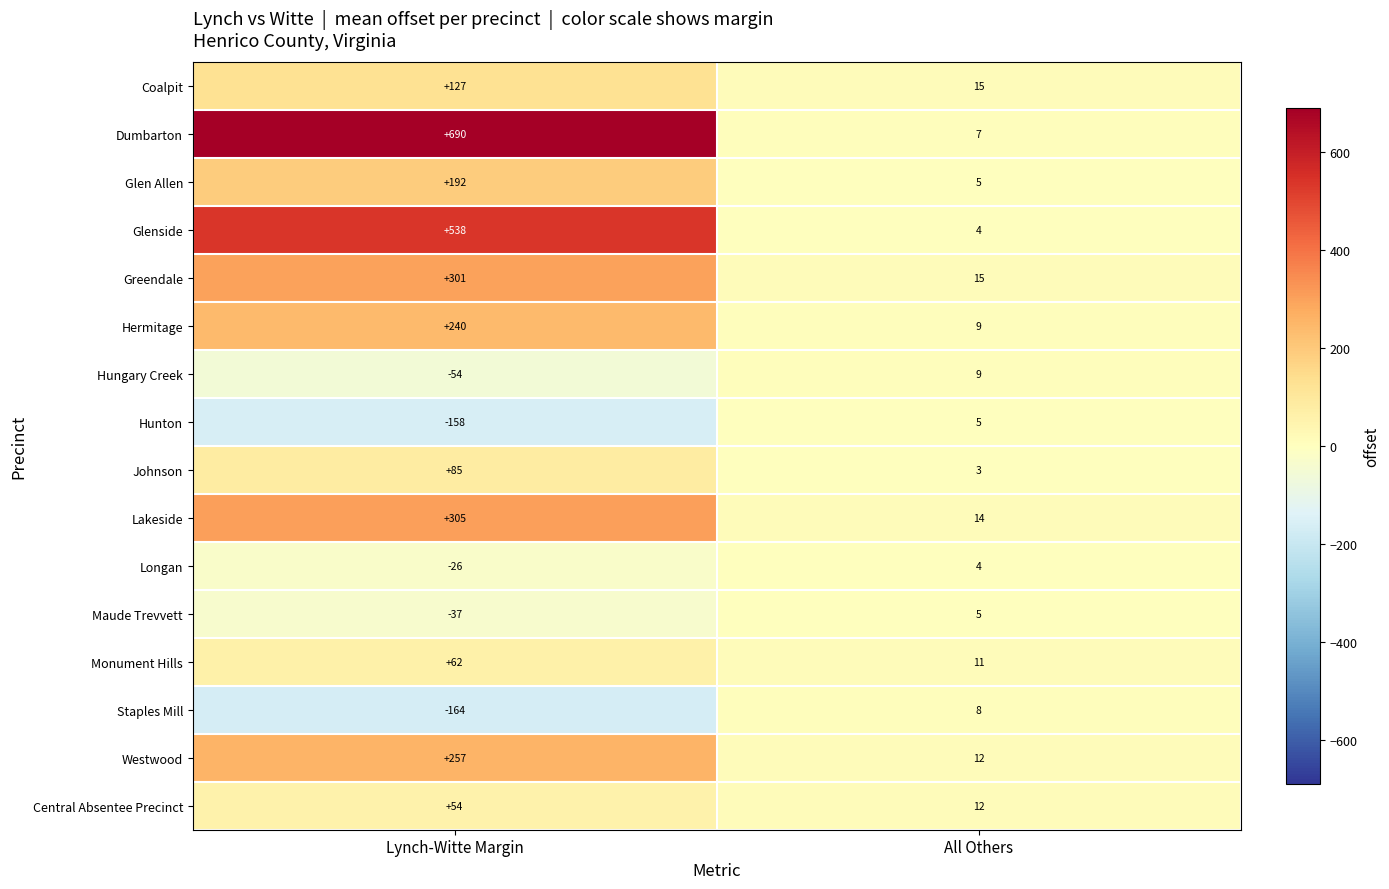

What is the sum of the Dumbarton values at Lynch-Witte Margin and All Others?

697